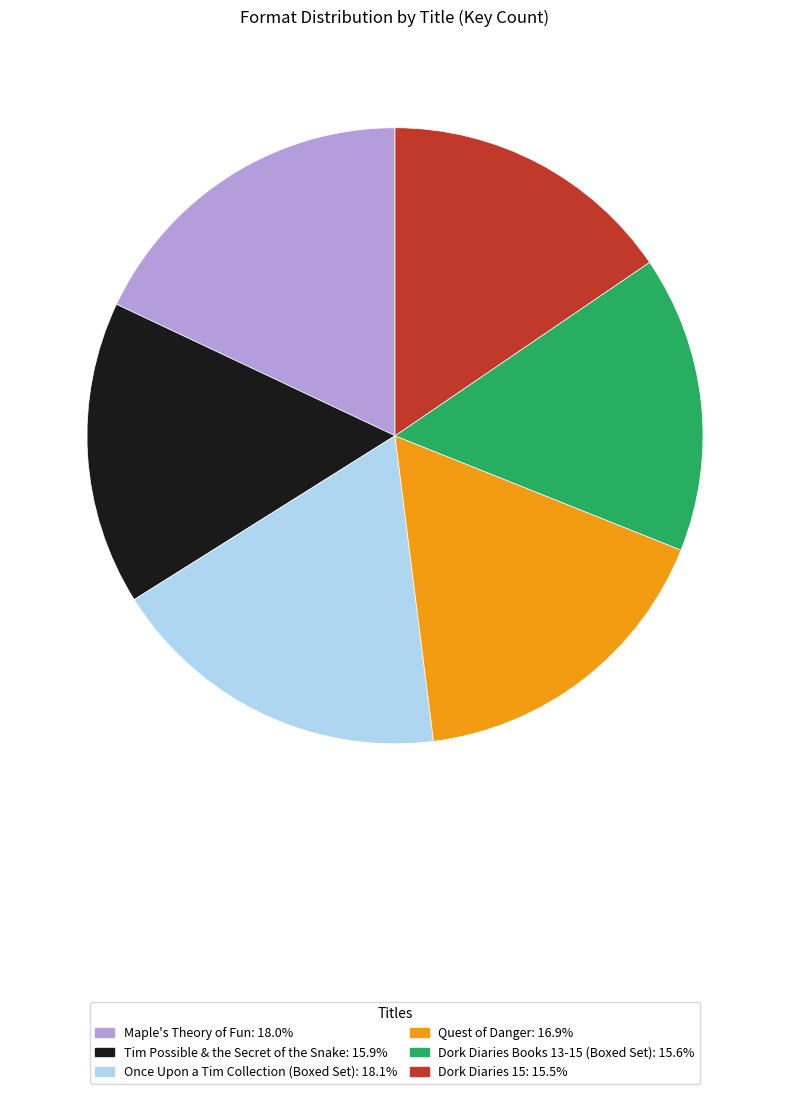

Do Maple's Theory of Fun and Quest of Danger together represent more than half of the pie?

No